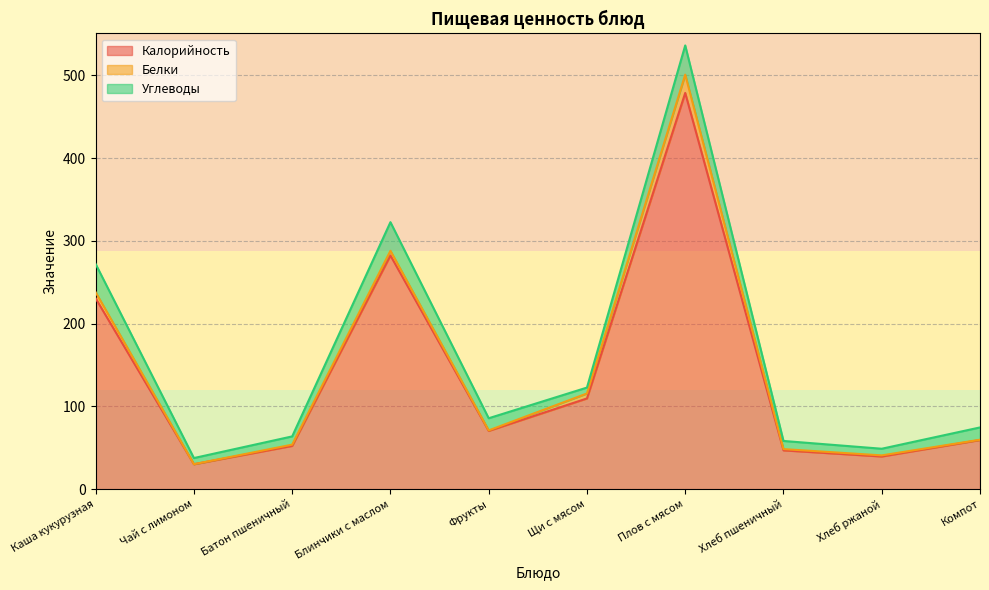

Reading left to right, what are all the values shown in this chart?

Калорийность: Каша кукурузная=230.7	Чай с лимоном=30.3	Батон пшеничный=52.4	Блинчики с маслом=282.5	Фрукты=70.5	Щи с мясом=109.7	Плов с мясом=478.9	Хлеб пшеничный=47.0	Хлеб ржаной=39.6	Компот=59.5
Белки: Каша кукурузная=7.3	Чай с лимоном=0.0	Батон пшеничный=1.5	Блинчики с маслом=5.7	Фрукты=0.6	Щи с мясом=6.0	Плов с мясом=22.1	Хлеб пшеничный=1.5	Хлеб ржаной=1.3	Компот=0.4
Углеводы: Каша кукурузная=34.2	Чай с лимоном=7.4	Батон пшеничный=10.0	Блинчики с маслом=34.6	Фрукты=14.7	Щи с мясом=7.1	Плов с мясом=35.3	Хлеб пшеничный=9.8	Хлеб ржаной=8.0	Компот=14.8